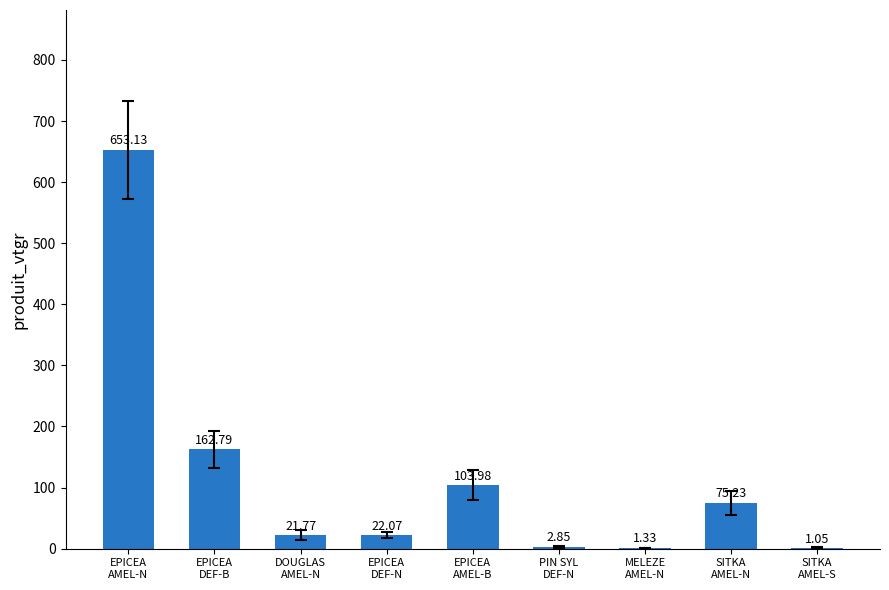

At which category does the chart reach its peak across all series?

EPICEA
AMEL-N